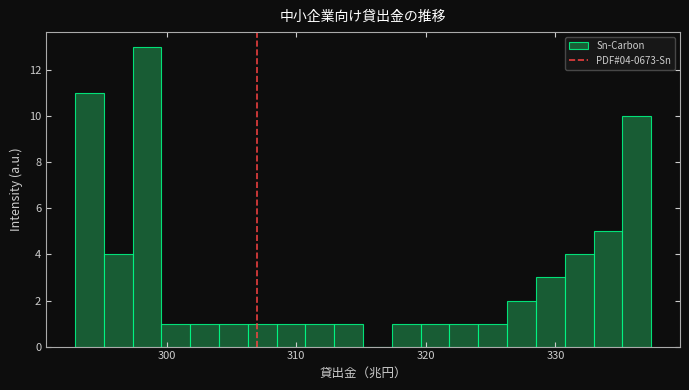

Read against the x-axis, roughly where is the centre of the tallest bar?

298